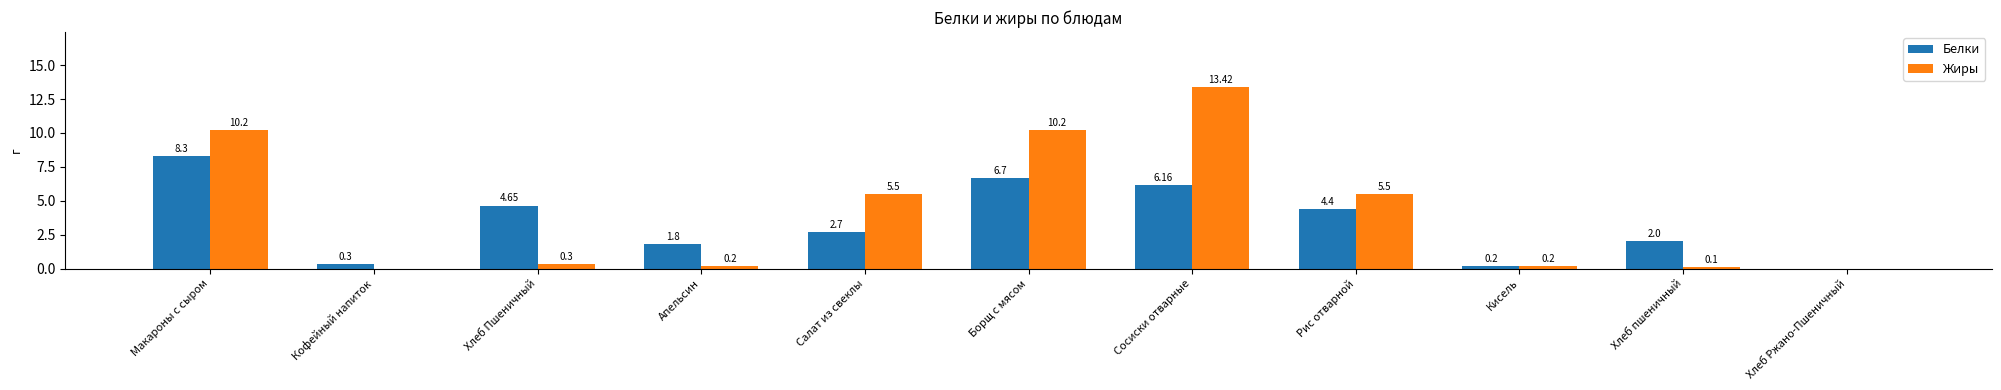

The value of Жиры at Хлеб Ржано-Пшеничный is -6.7. True or false?

False